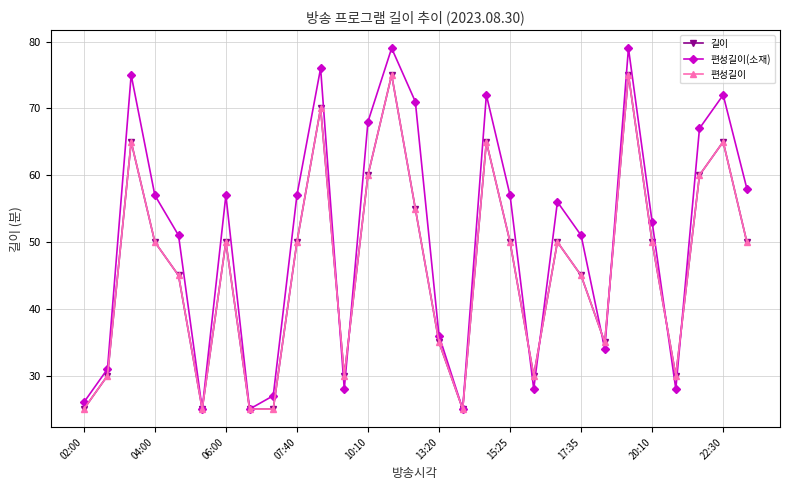

Does the chart have visible grid lines?

Yes